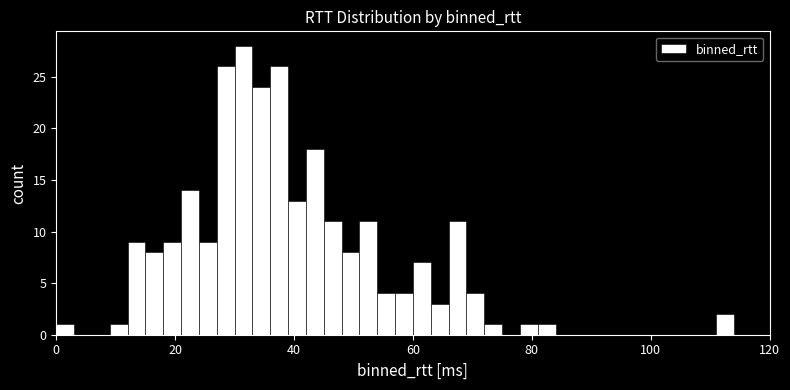

Around what value on the x-axis is the tallest bar? Give the approximate position of its centre, as read against the axis.

32